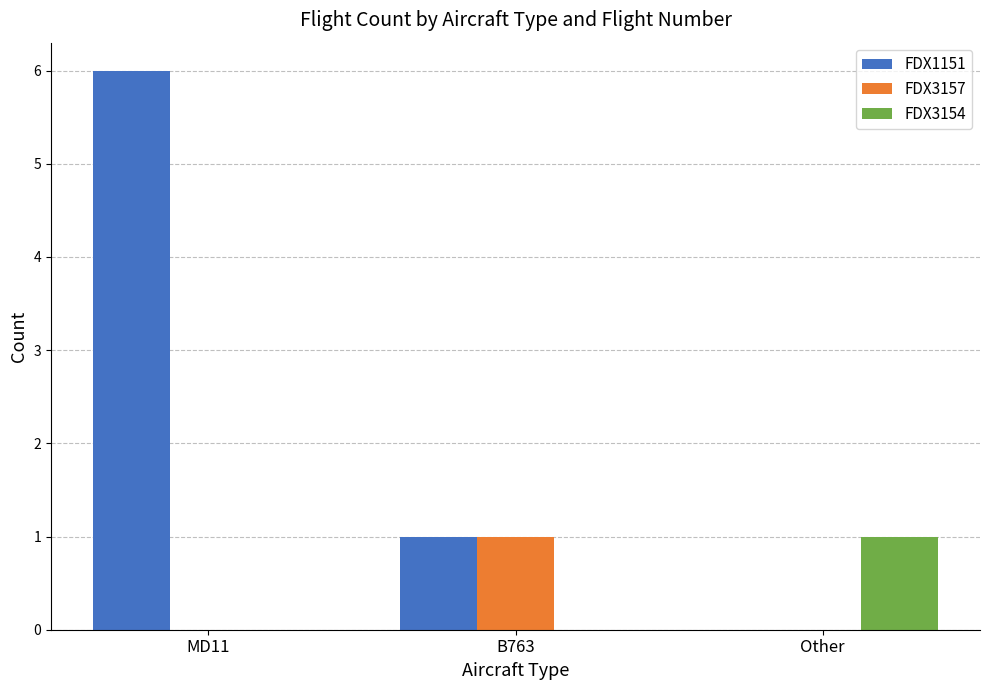

What is the difference between the FDX1151 values at Other and B763?

1